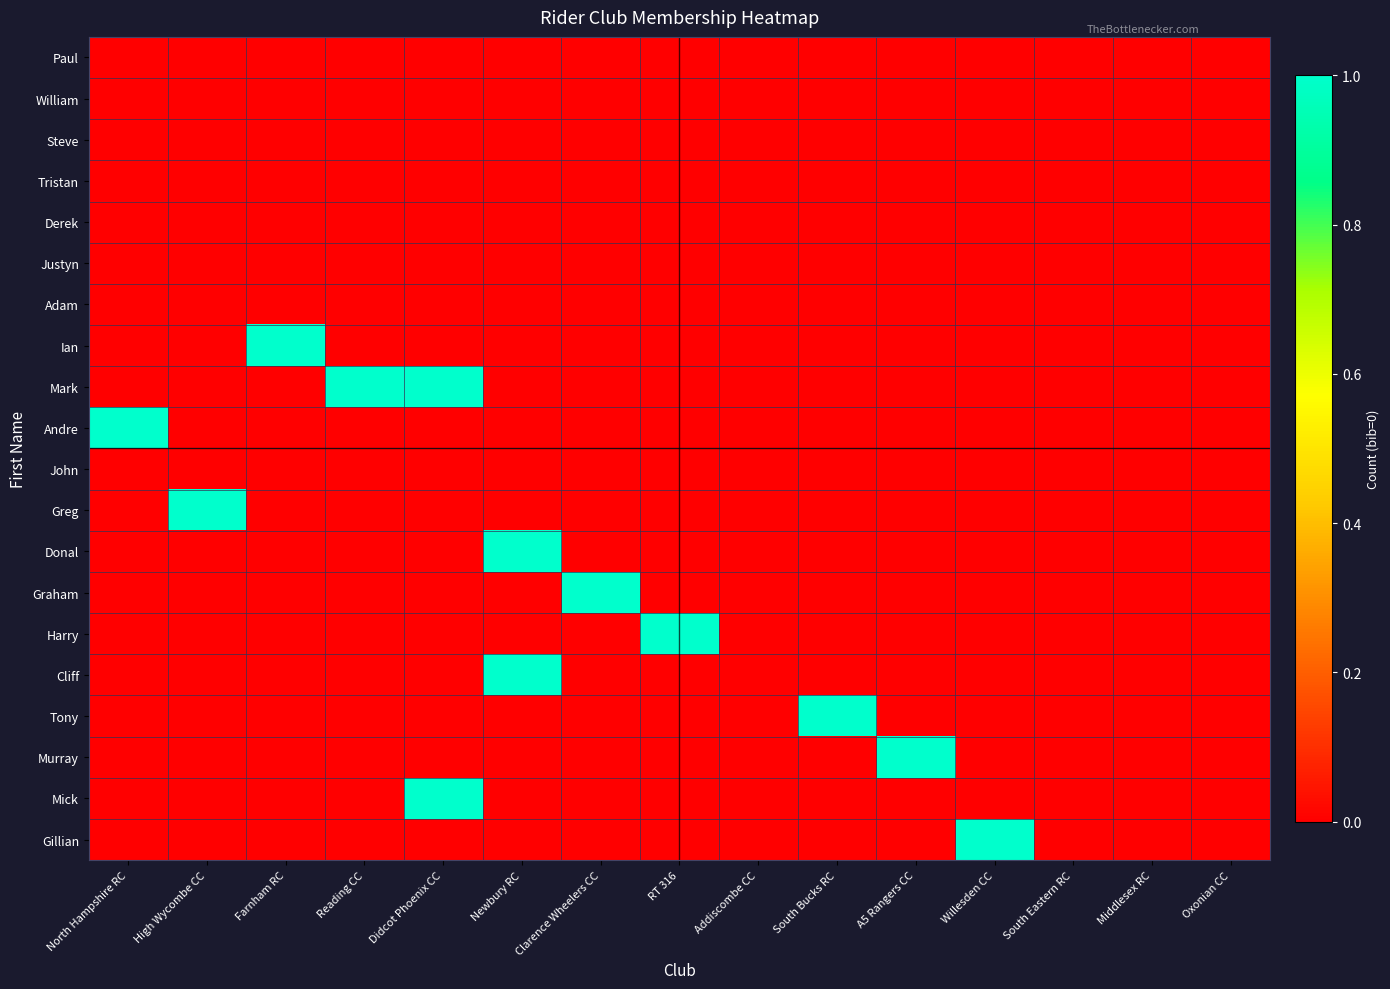

Rank the series by their maximum value, from highest to lowest.

Ian, Mark, Andre, Greg, Donal, Graham, Harry, Cliff, Tony, Murray, Mick, Gillian, Paul, William, Steve, Tristan, Derek, Justyn, Adam, John